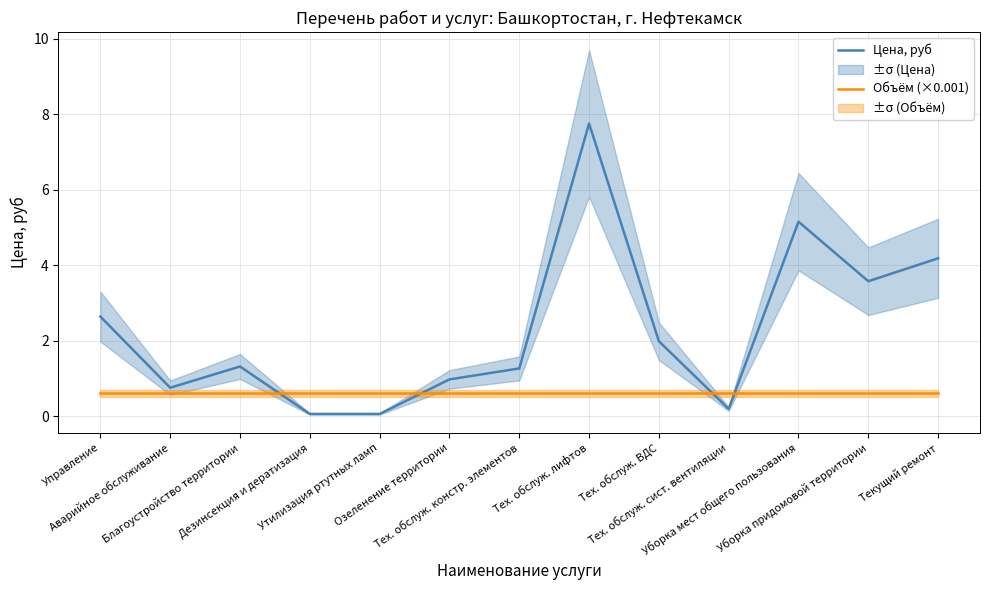

At which category is the sum across all series the highest?

Тех. обслуж. лифтов